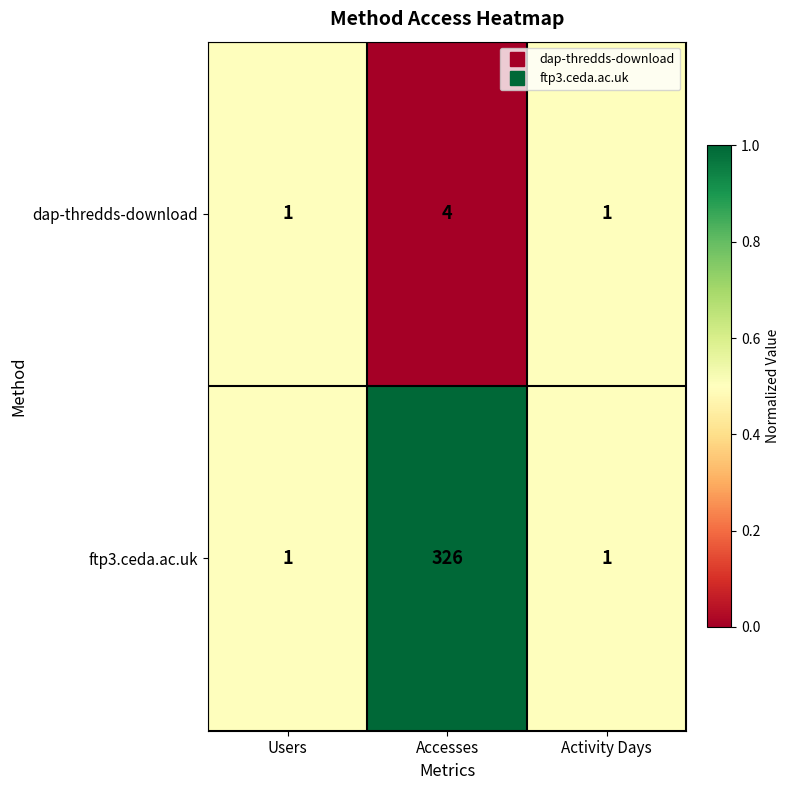

Which series has the widest spread of values?

ftp3.ceda.ac.uk